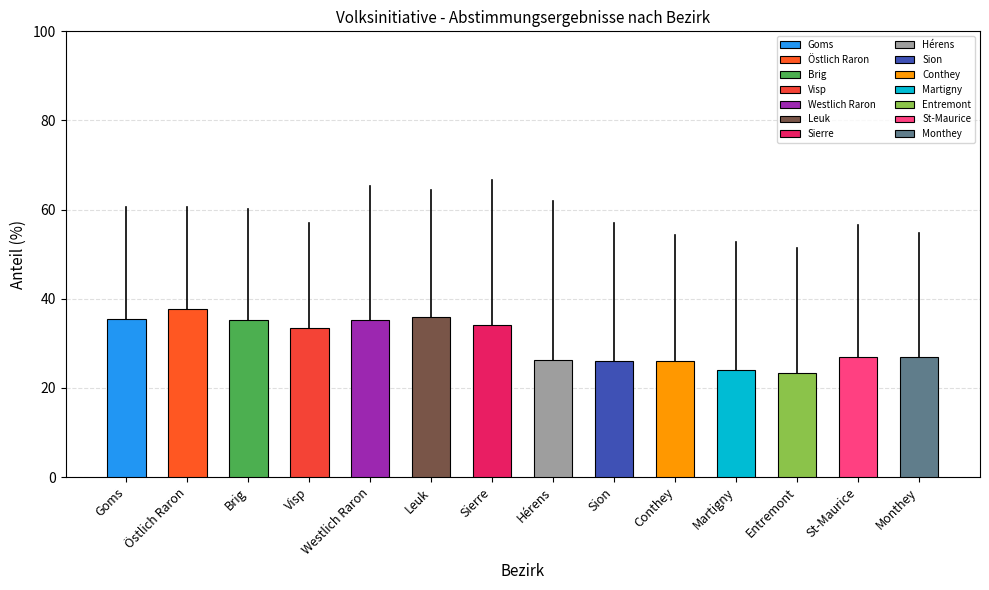

What is the maximum value for Ja %?

37.6